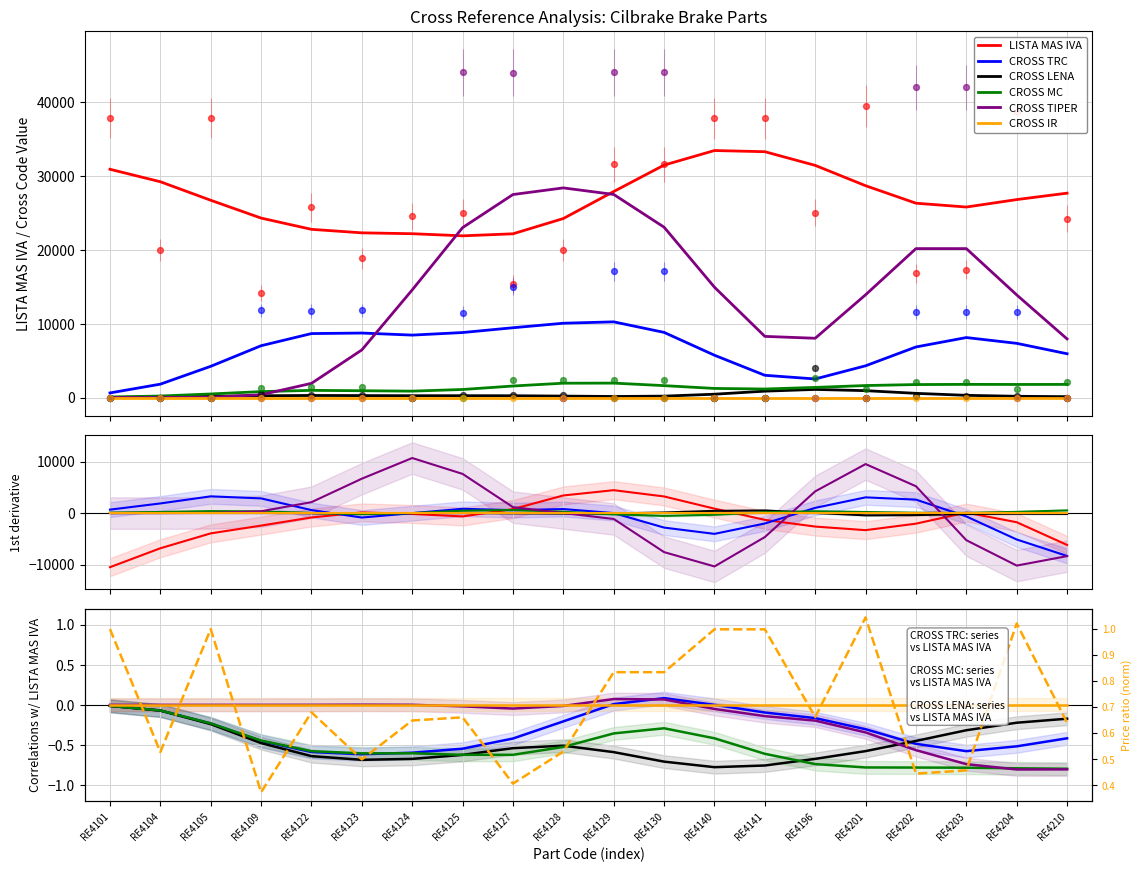

Which series has the largest total across all categories?

LISTA MAS IVA